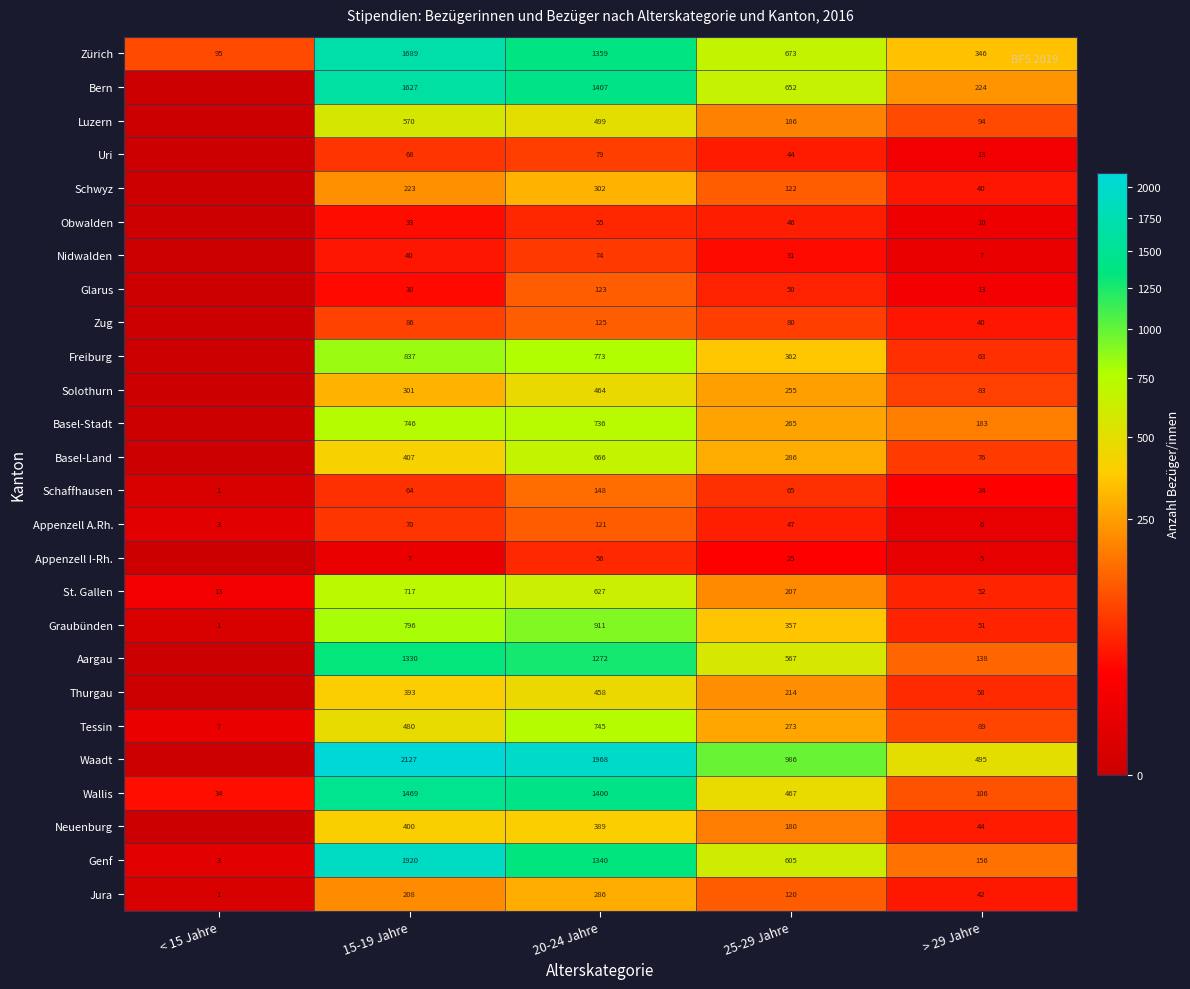

Which label corresponds to the smallest value in the chart?

< 15 Jahre